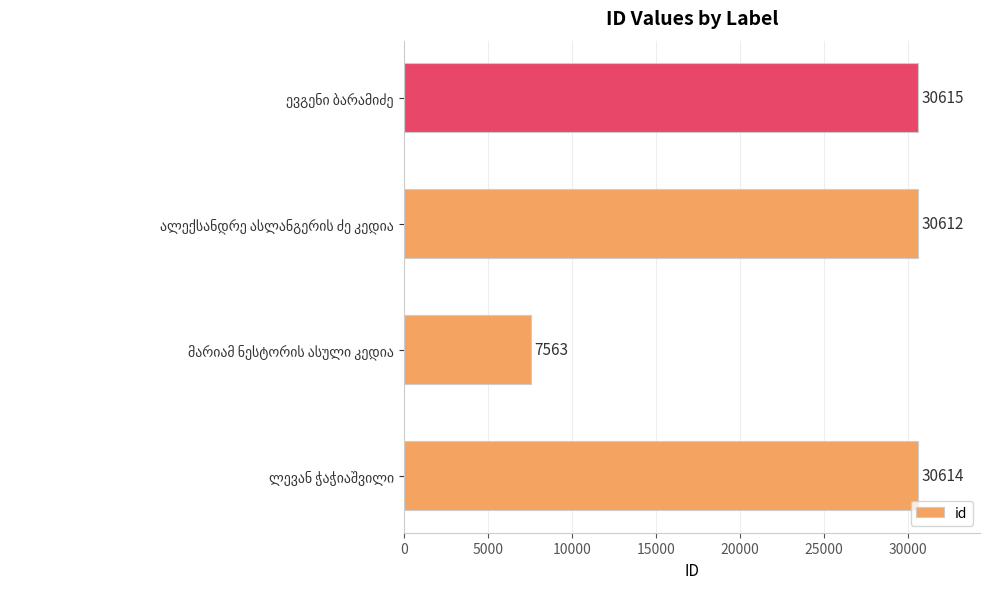

What is the average value?

24851